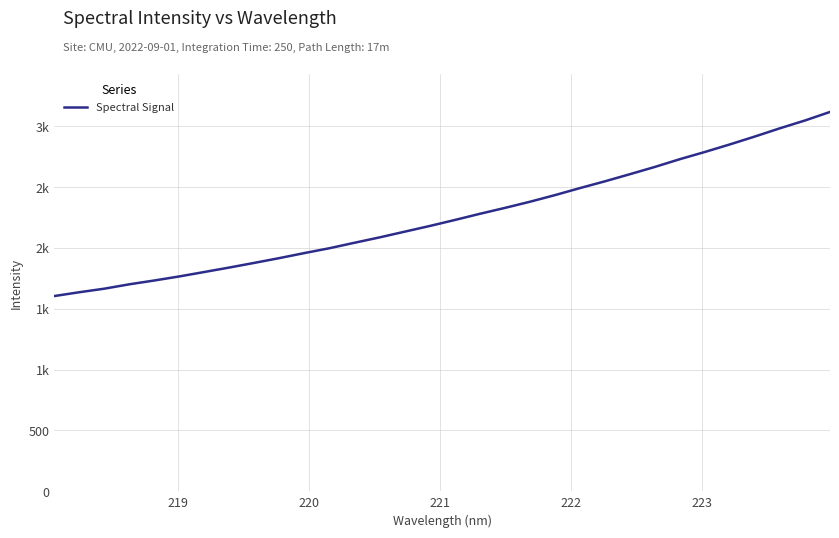

True or false: the data has more than 0 interior local peaks.

False